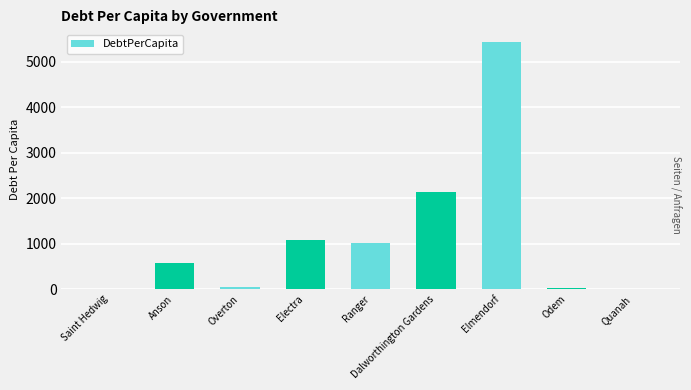

Where is the data nearest to the value 2723?

Dalworthington Gardens